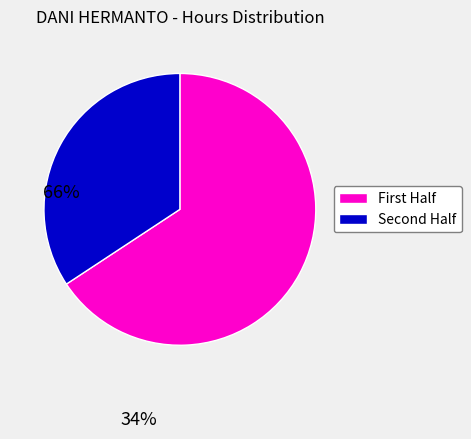

Is there any slice that represents more than half of the pie?

Yes